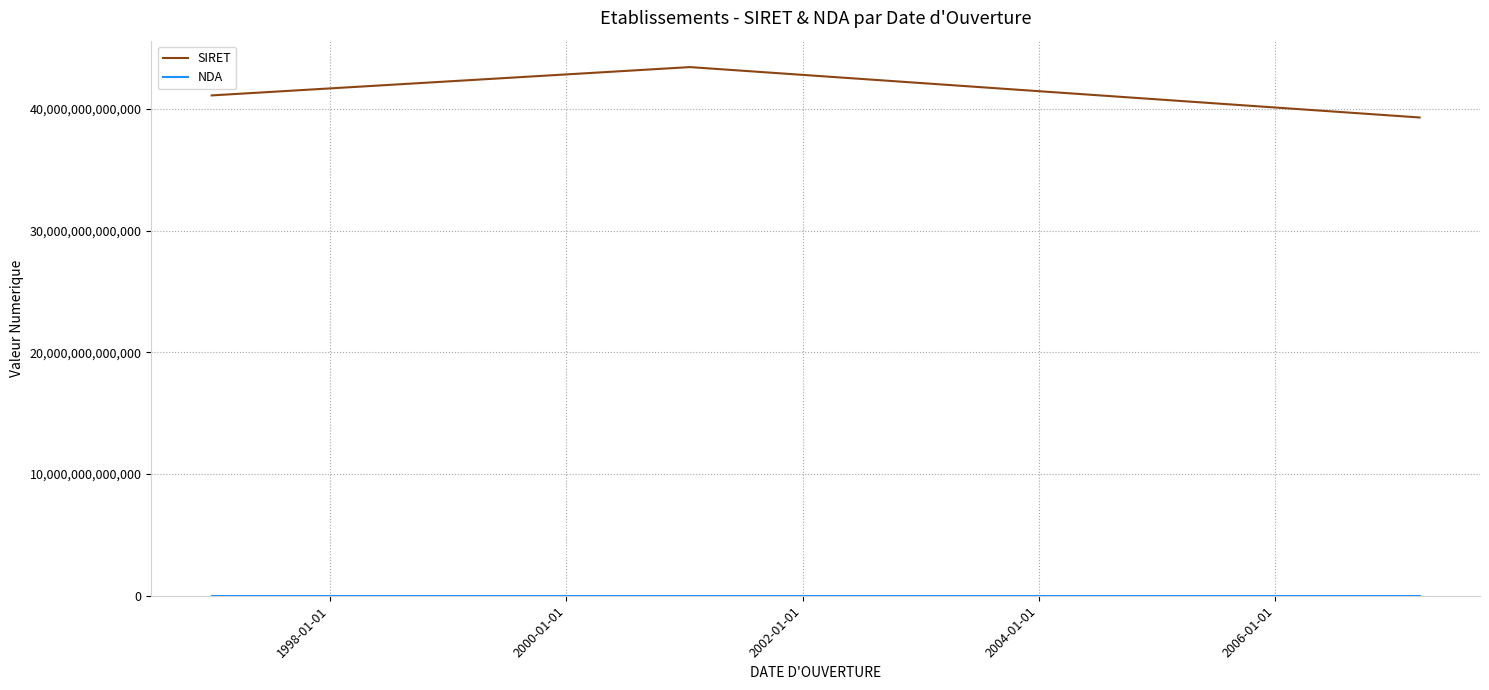

At how many categories does at least one series exceed 36078797145068?

3